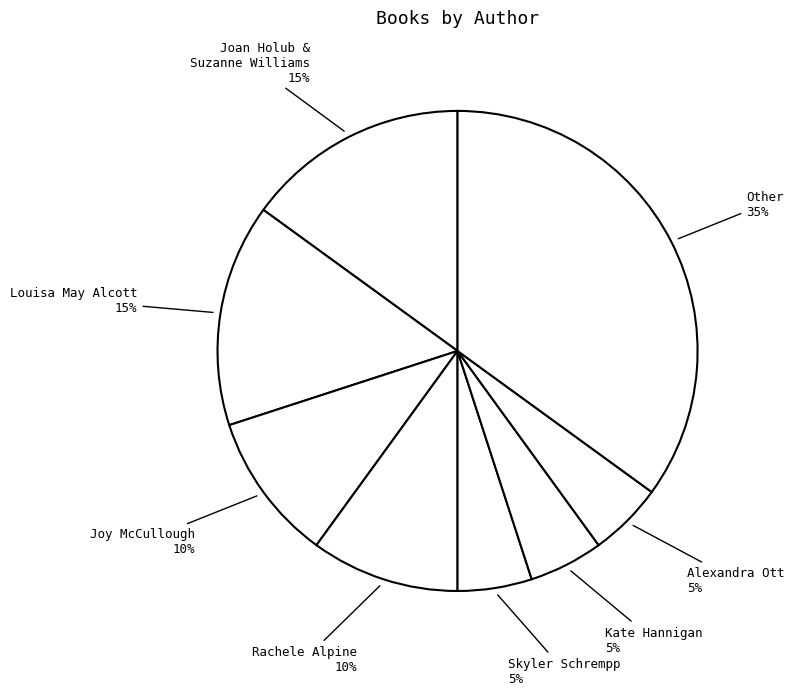

Which slice is the largest?

Other